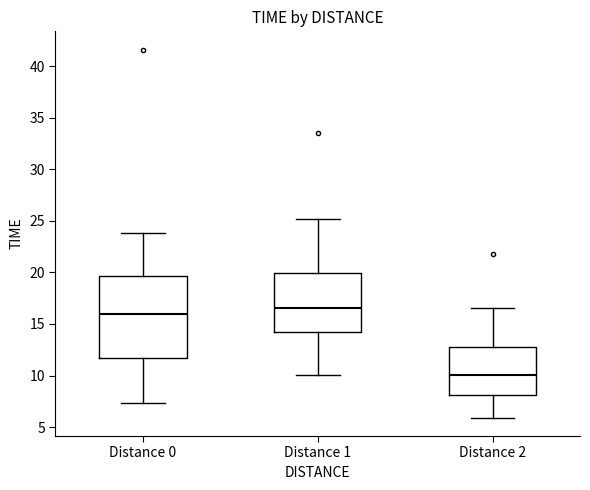

Comparing the boxes themselves (not the whiskers), which one is the tallest?

Distance 0